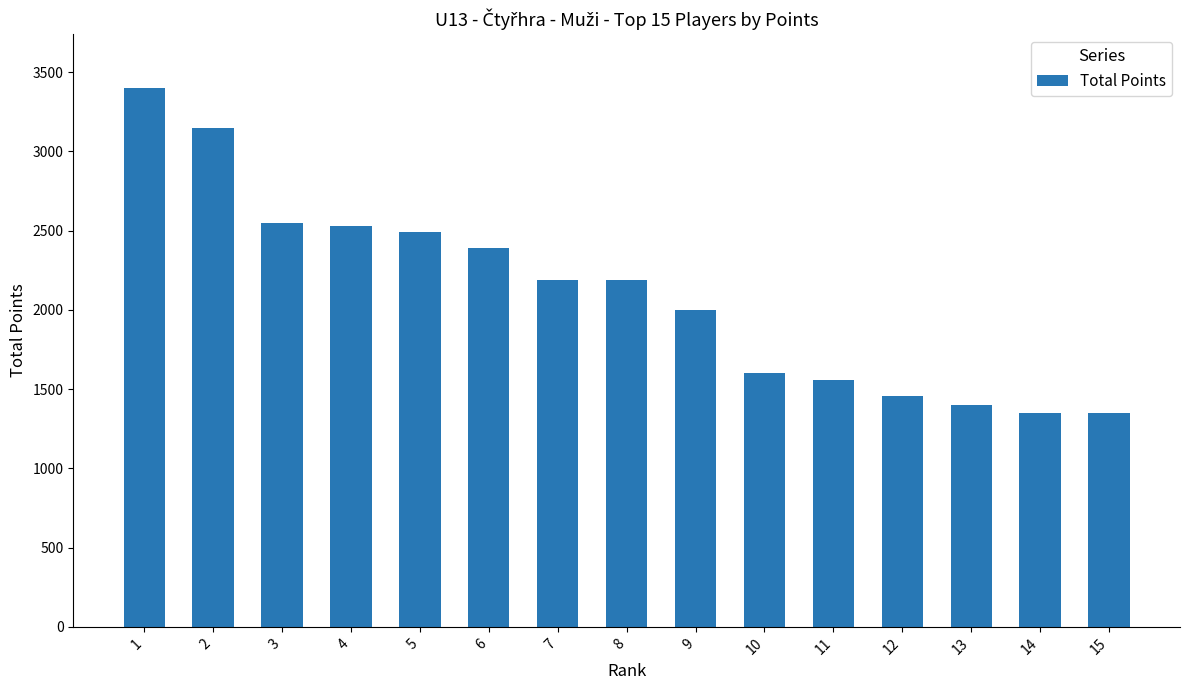

What is the value of the 6th bar from the left?

2388